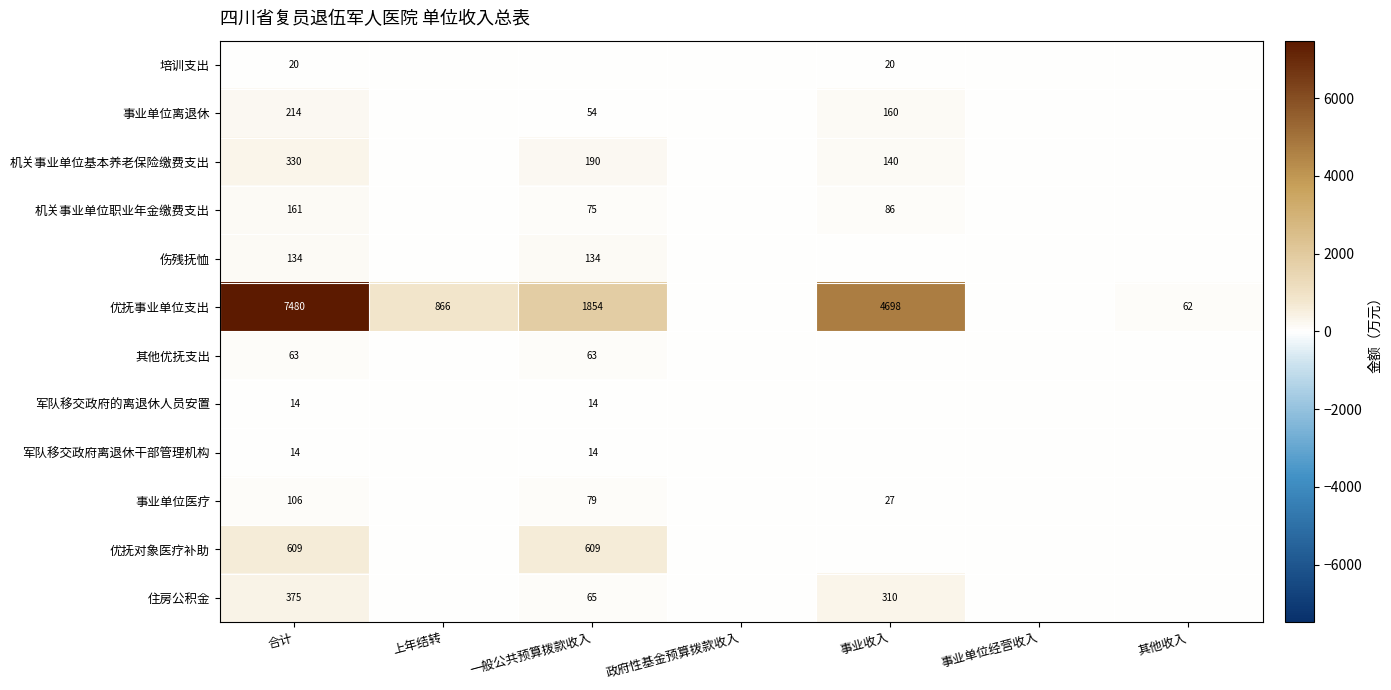

Which label corresponds to the largest value in the chart?

合计